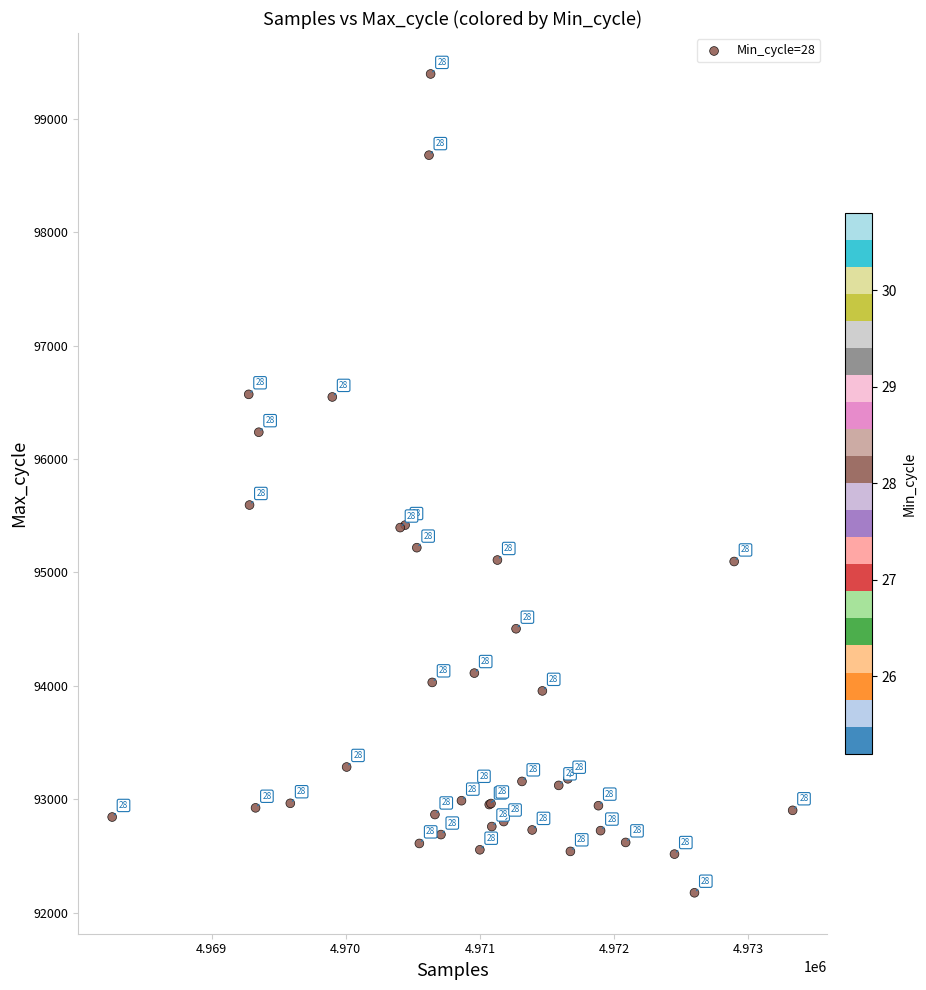

What Y value in the scatter plot is closest to 95785?

95594